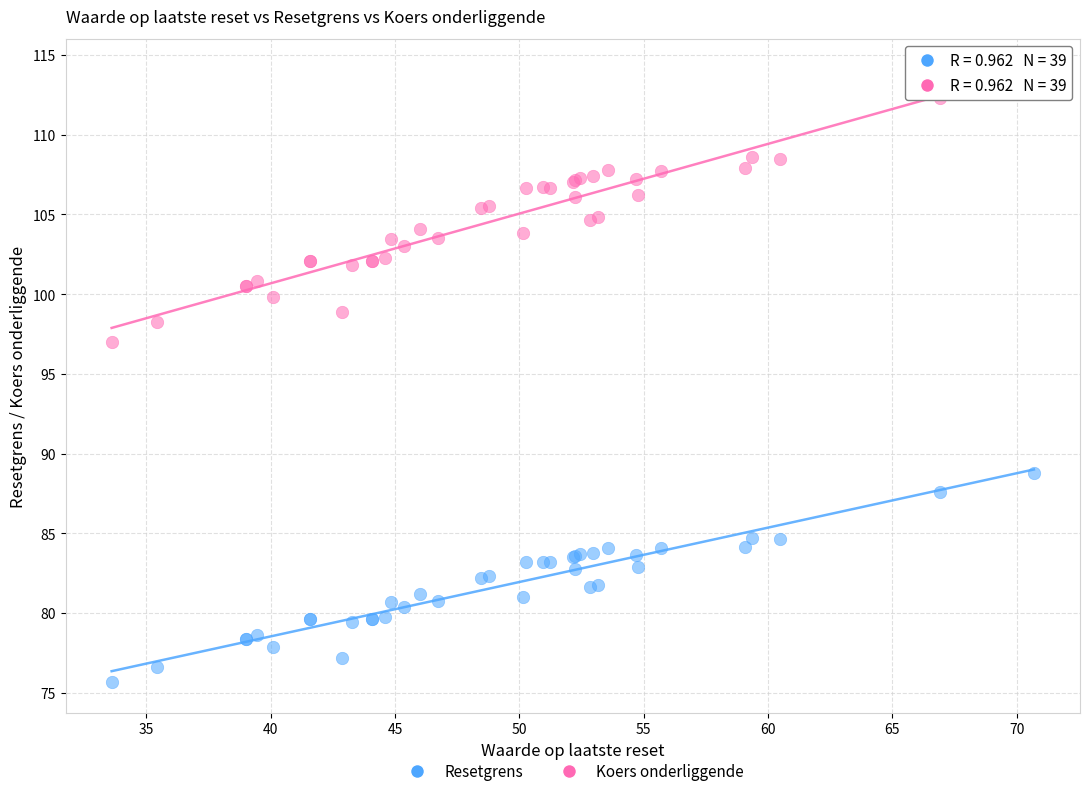

Across all series, what Y value is closest to 94?

97.0